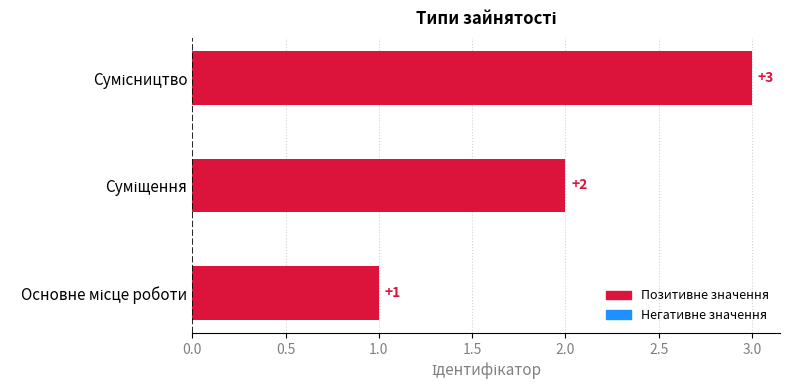

What is the maximum value shown in the chart?

3